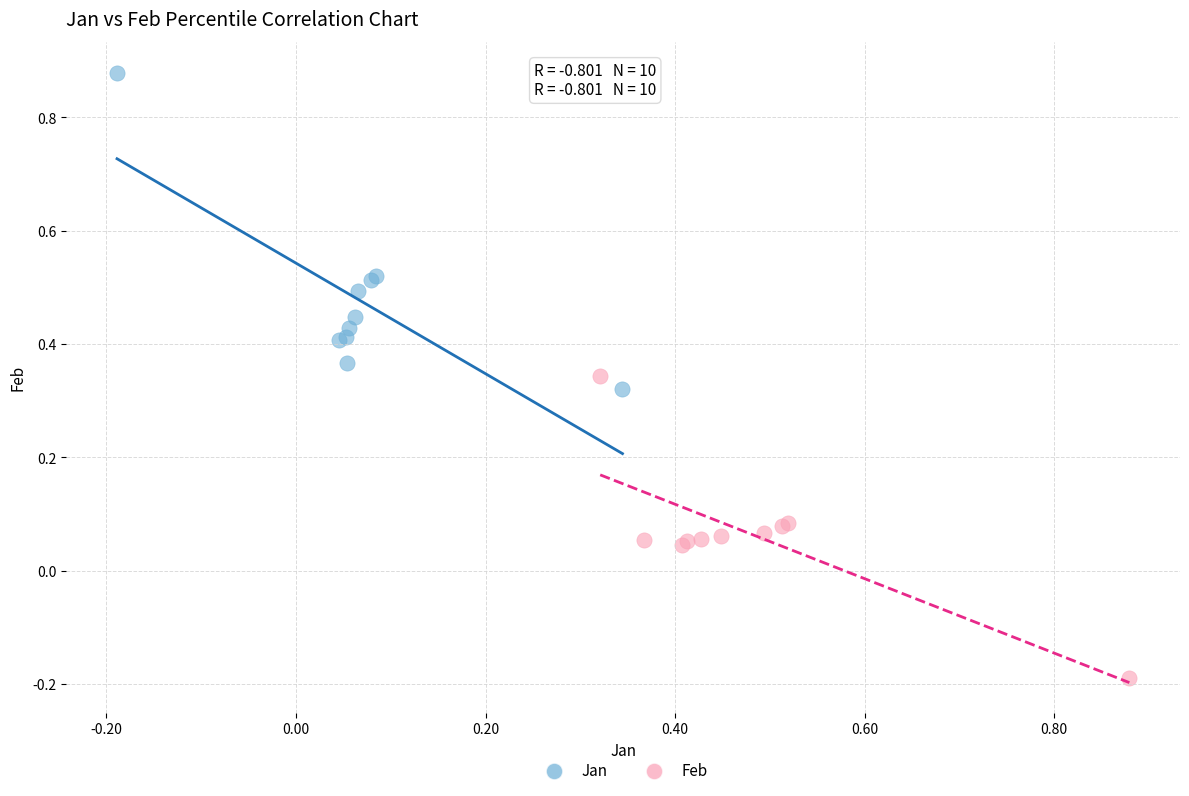

Which series reaches the minimum Y coordinate?

Feb